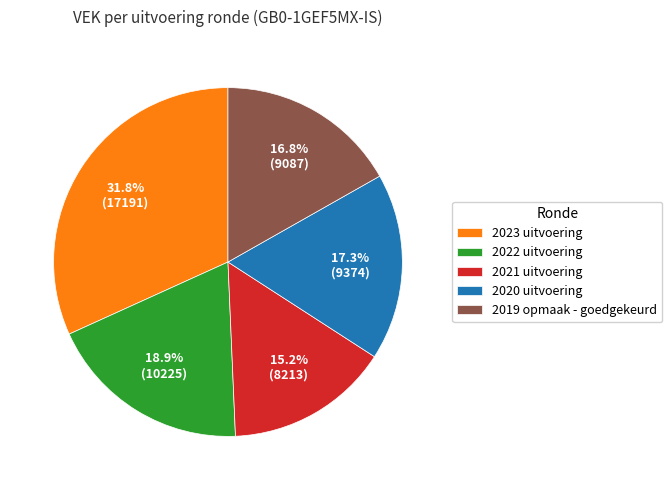

How many slices are in this pie chart?

5